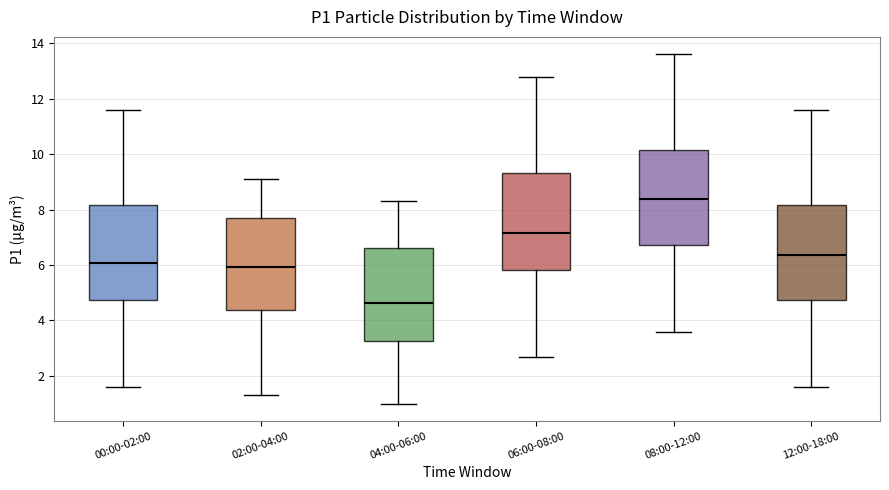

Reading left to right, read every box against the y-axis: the position of its median line, the range the box covers, and the ends of its whiskers. The values are not printed on the chart, so give them approximately, as read against the axis.

00:00-02:00: median 6.0, box 4.8 to 8.2, whiskers 1.6 to 11.6
02:00-04:00: median 6.0, box 4.4 to 7.8, whiskers 1.4 to 9.2
04:00-06:00: median 4.6, box 3.2 to 6.6, whiskers 1.0 to 8.4
06:00-08:00: median 7.2, box 5.8 to 9.4, whiskers 2.6 to 12.8
08:00-12:00: median 8.4, box 6.8 to 10.2, whiskers 3.6 to 13.6
12:00-18:00: median 6.4, box 4.8 to 8.2, whiskers 1.6 to 11.6